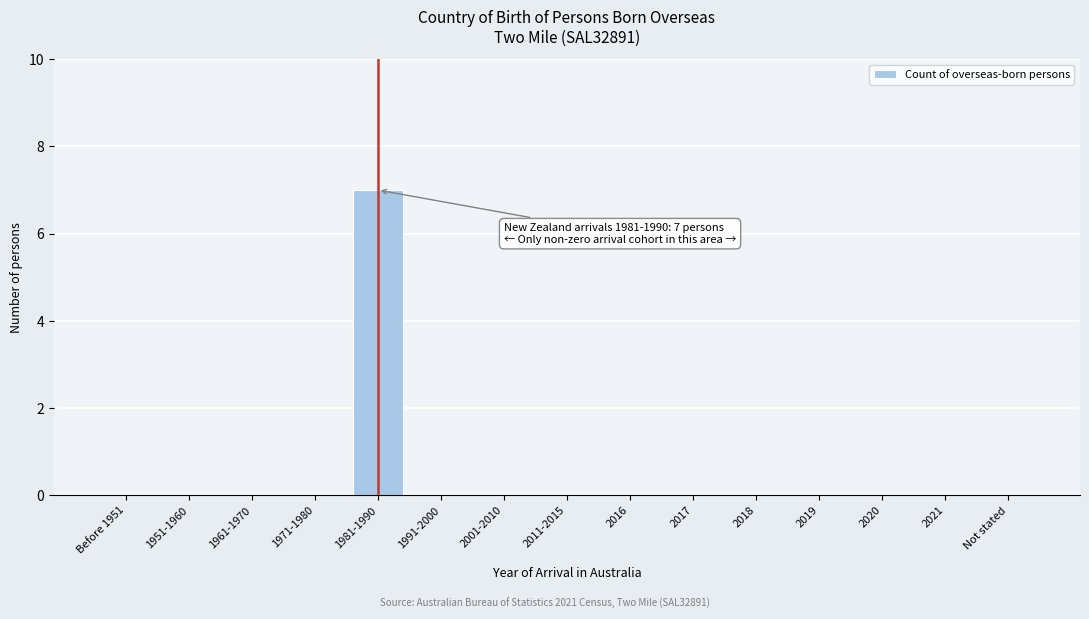

Reading right to left, what are all the values shown in this chart?

Not stated=0	2021=0	2020=0	2019=0	2018=0	2017=0	2016=0	2011-2015=0	2001-2010=0	1991-2000=0	1981-1990=7	1971-1980=0	1961-1970=0	1951-1960=0	Before 1951=0